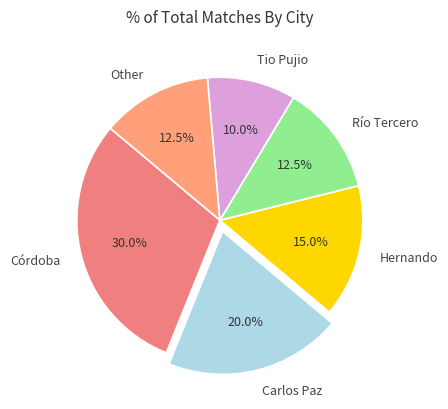

Is there a majority slice in this chart?

No